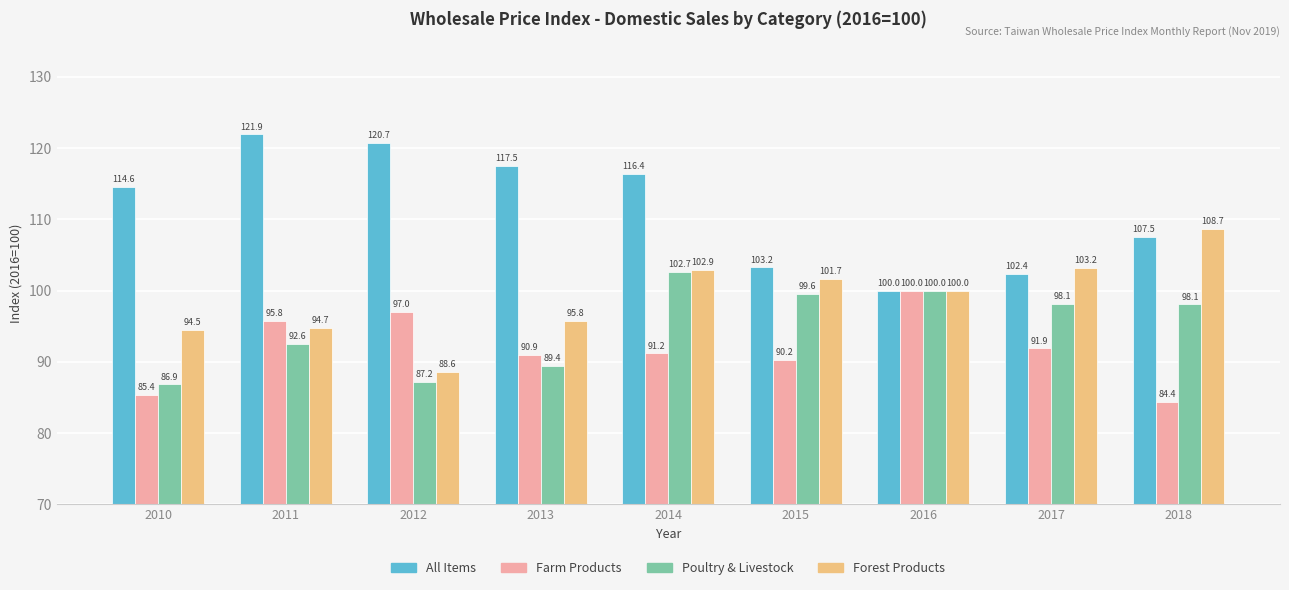

What is the sum of the All Items values at 2011 and 2017?

224.3